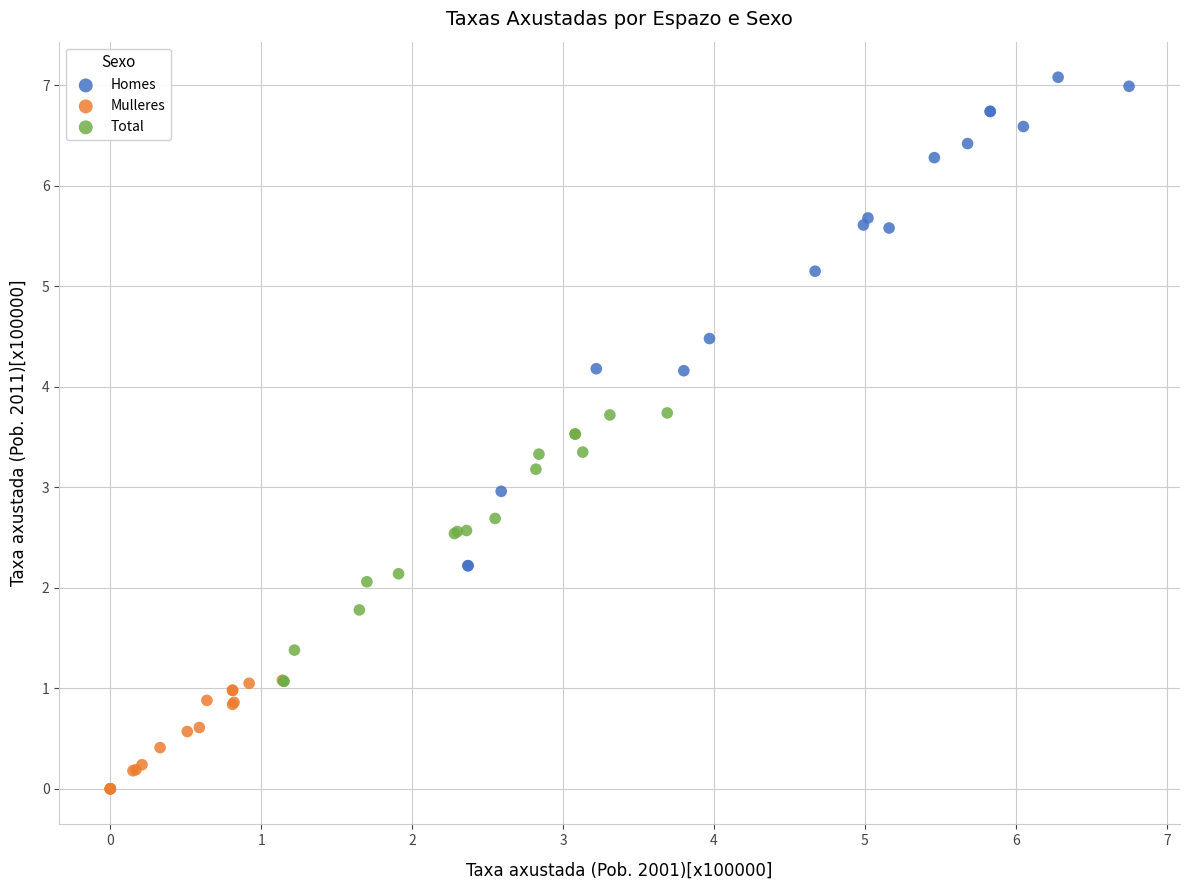

What are all the series names shown in the legend?

Homes, Mulleres, Total